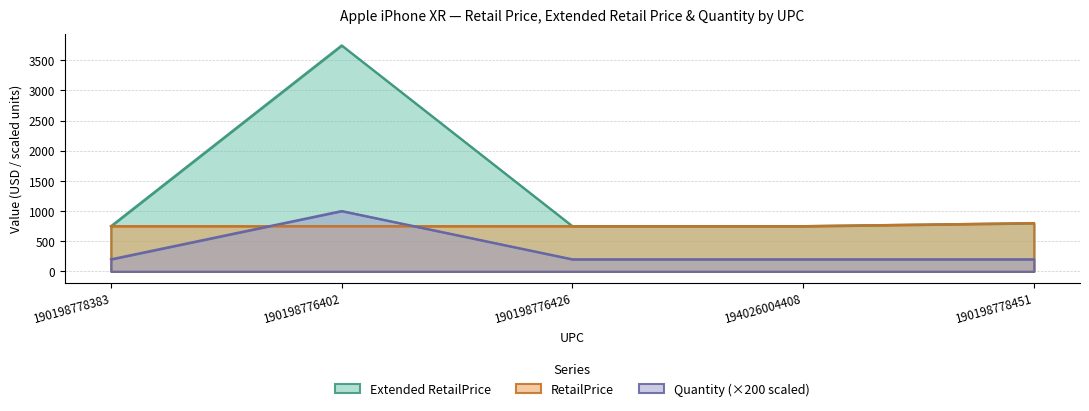

Read the RetailPrice value at 194026004408, to the nearest 5.

750